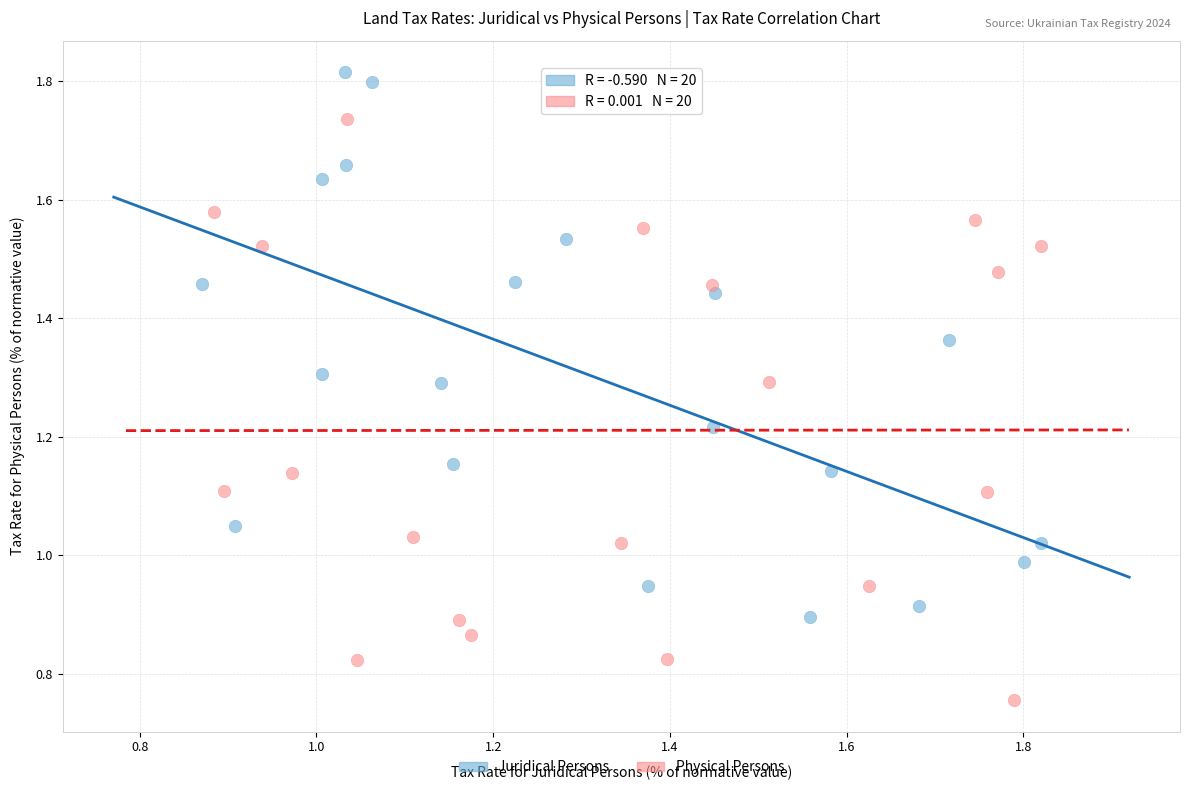

Which series reaches the maximum Y coordinate?

Juridical Persons